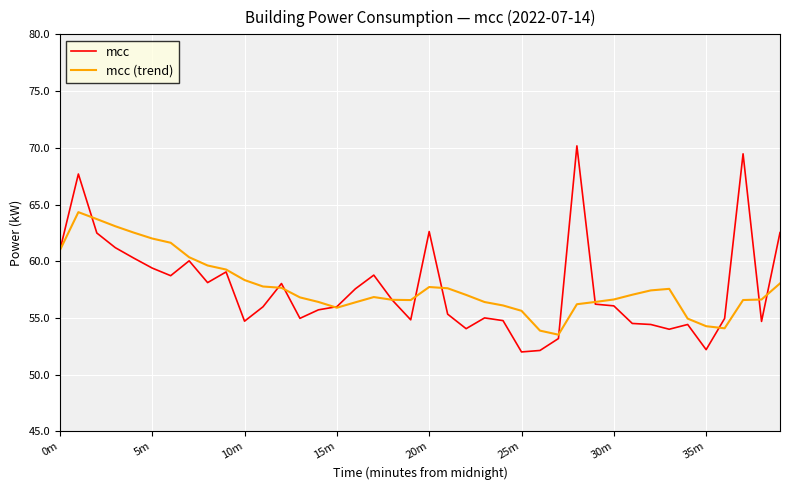

What are all the series names shown in the legend?

mcc, mcc (trend)